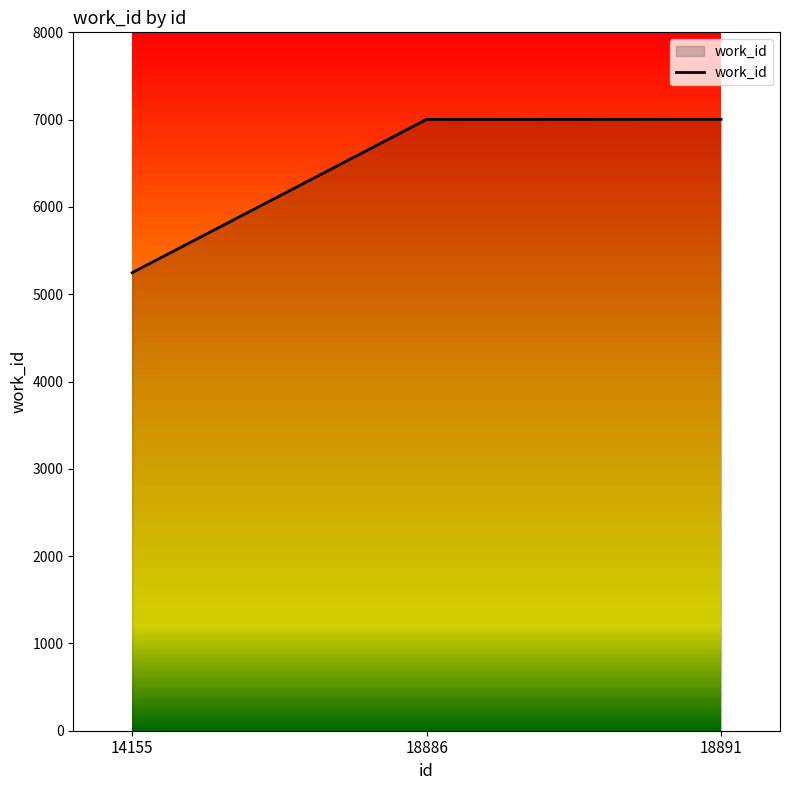

What is the average value?

6418